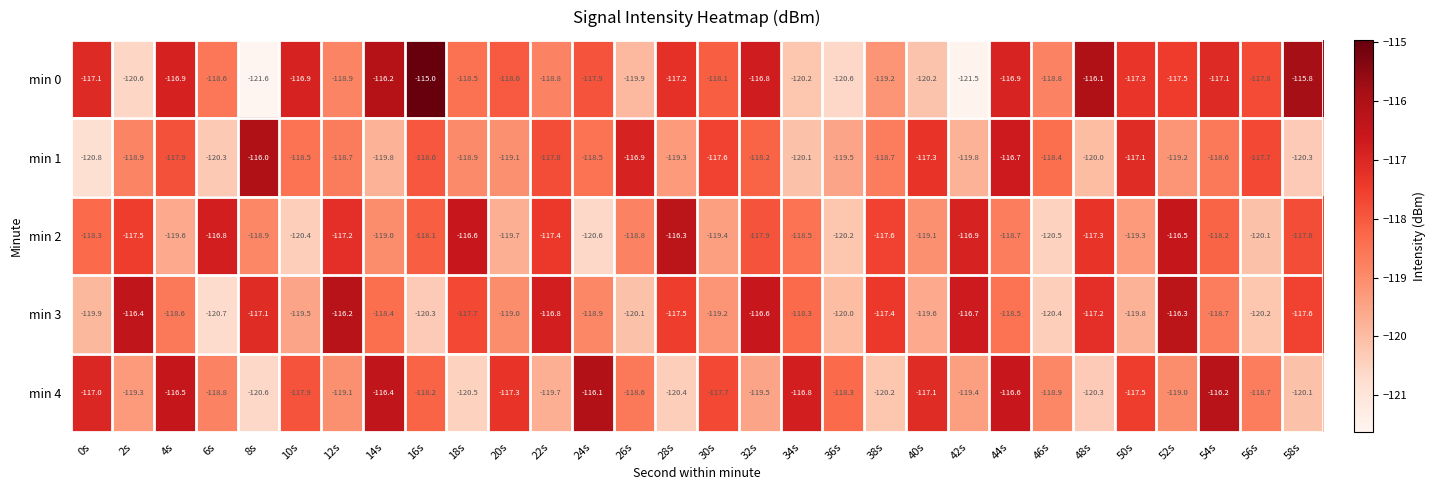

At which category is the sum across all series the highest?

44s